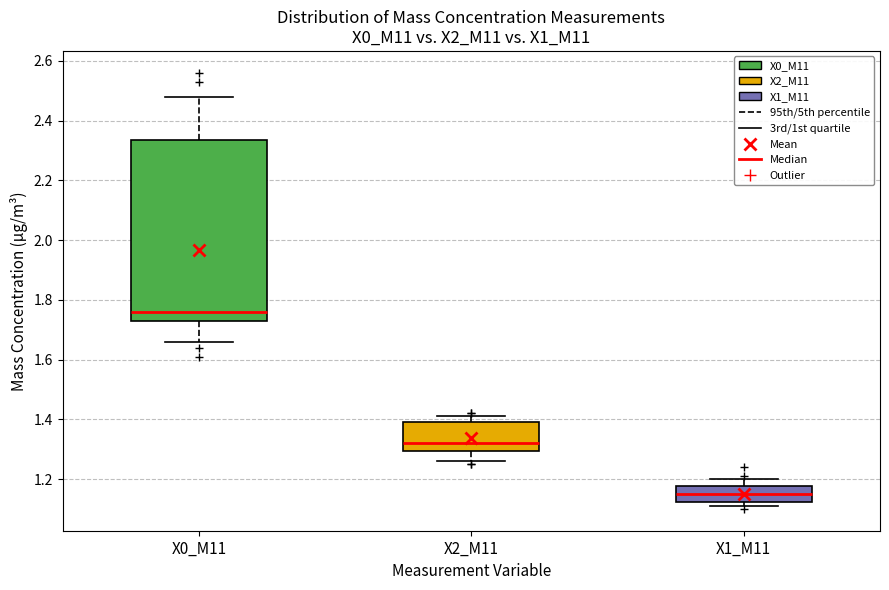

Reading left to right, transcribe this box plot: for each box, give where its median line is, the range the box spans, and where its two whiskers end, as read against the y-axis. The values are not printed on the chart, so give them approximately, as read against the axis.

X0_M11: median 1.76, box 1.74 to 2.34, whiskers 1.66 to 2.48
X2_M11: median 1.32, box 1.30 to 1.40, whiskers 1.26 to 1.42
X1_M11: median 1.16, box 1.12 to 1.18, whiskers 1.12 (just below the box's lower edge) to 1.20